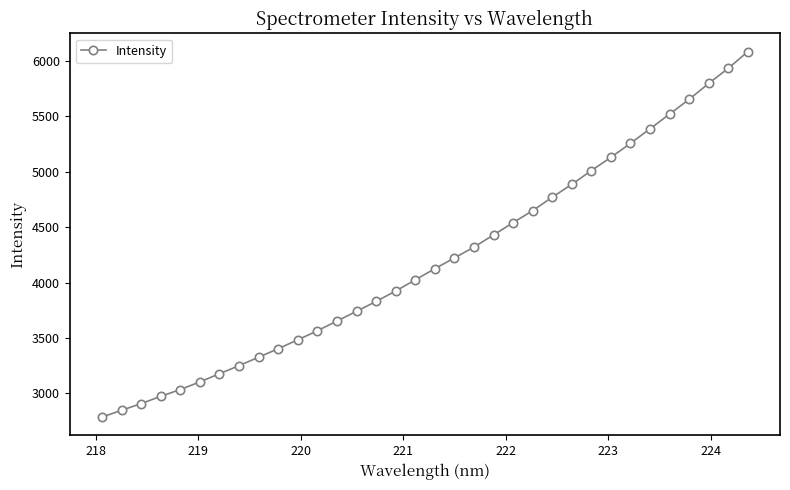

What is the difference between the maximum and minimum values?

3300.2